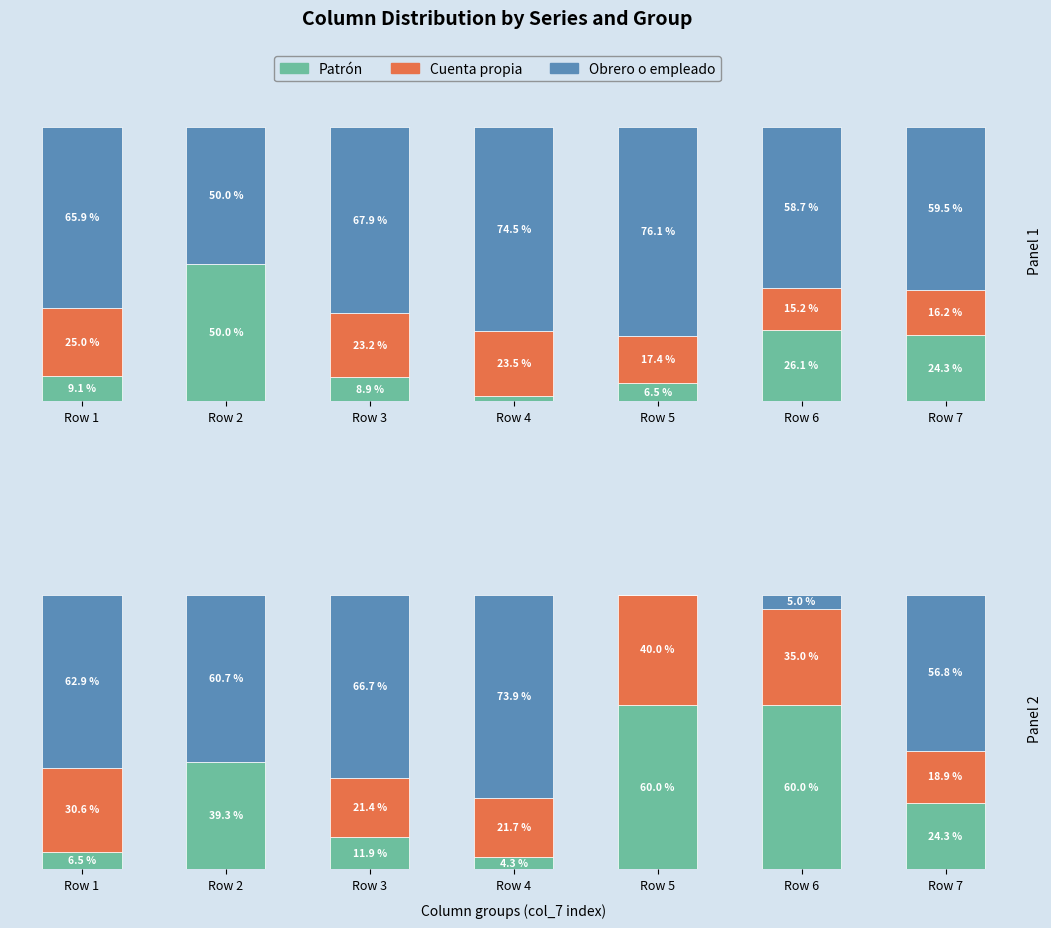

What are all the series names shown in the legend?

Obrero o empleado, Cuenta propia, Patrón